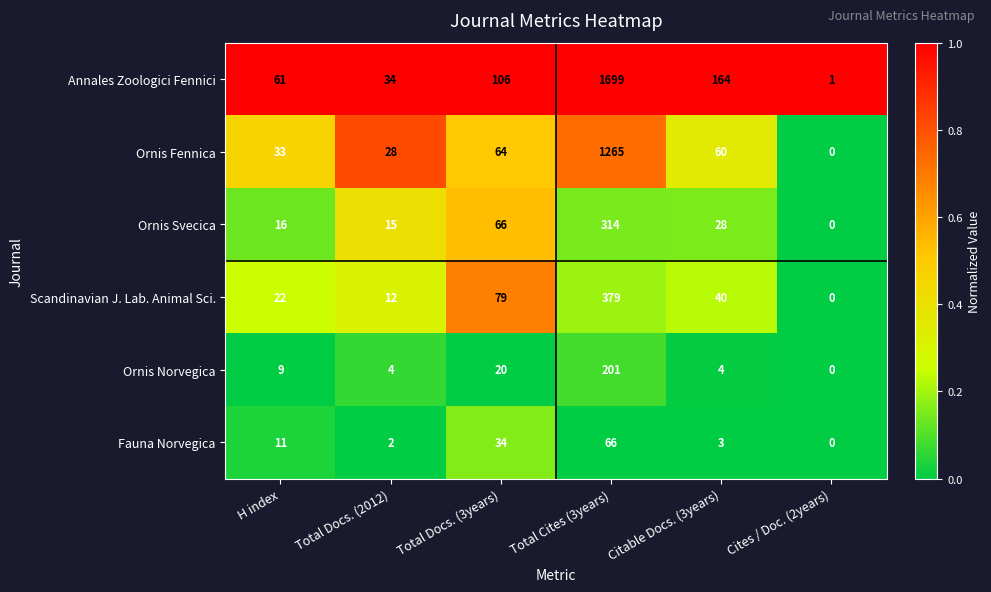

What value does the Ornis Fennica series have at Total Docs. (2012)?

28